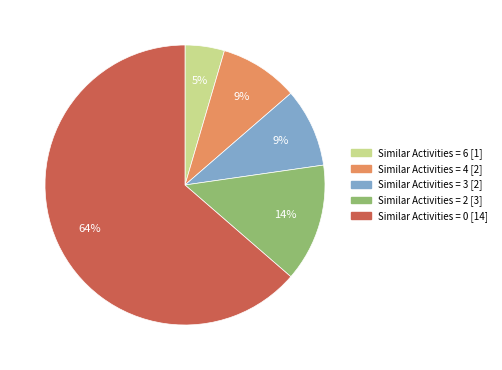

To the nearest percent, what is the average slice percentage?

20%